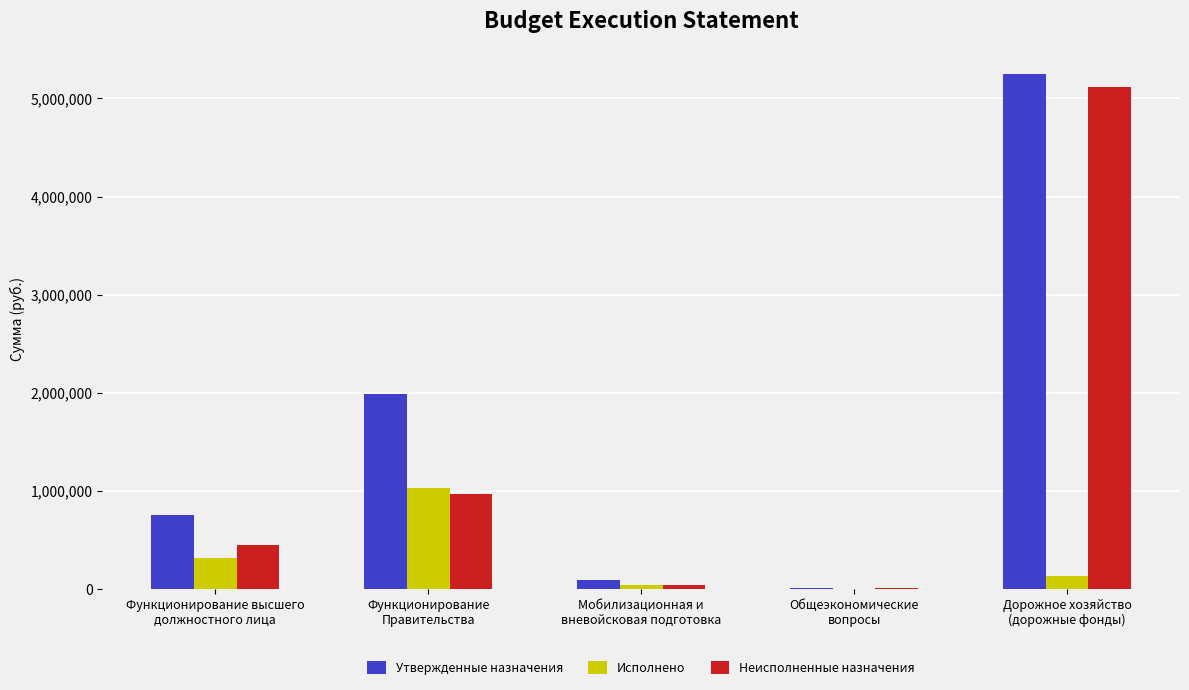

How many groups of bars are there?

5